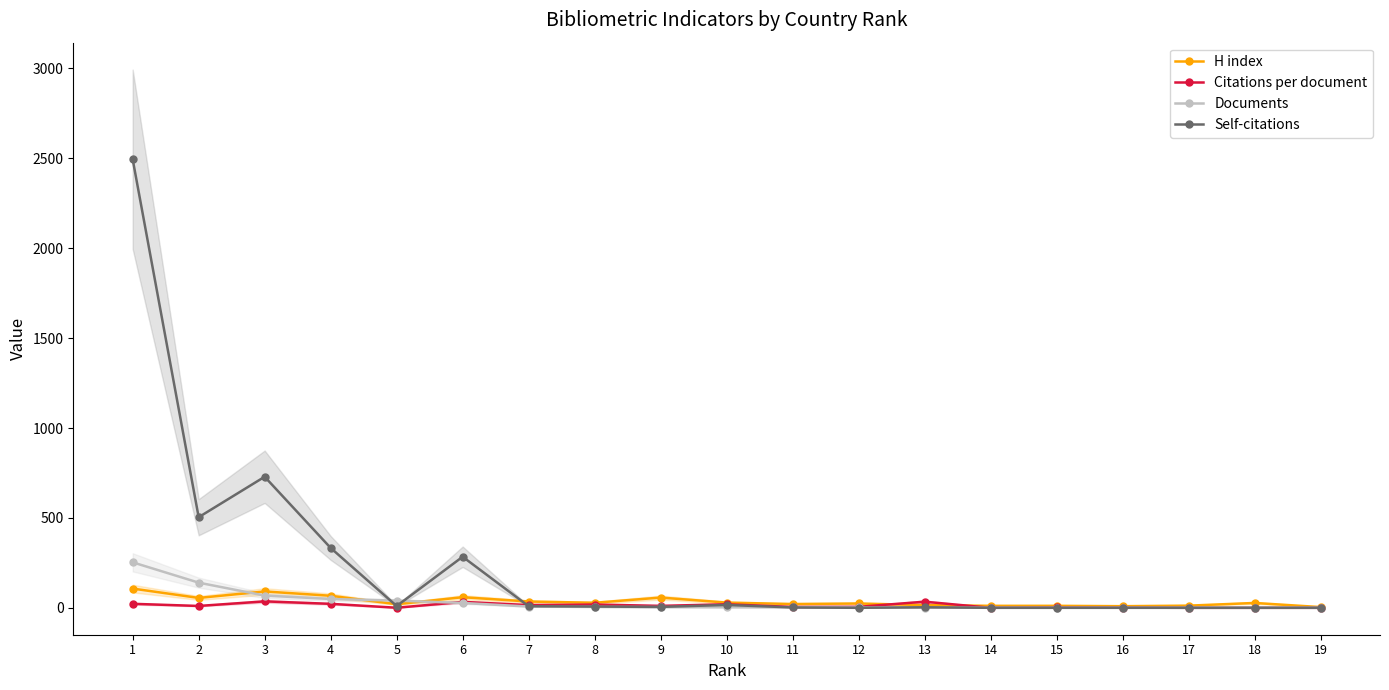

Which series has the largest total across all categories?

Self-citations